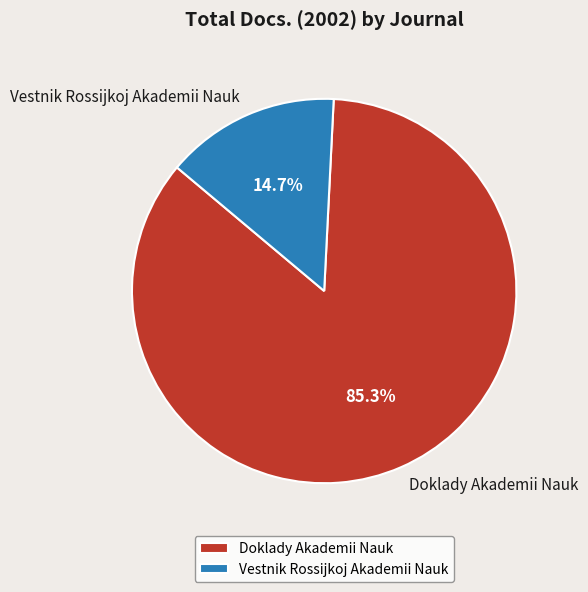

To the nearest percent, what portion does Doklady Akademii Nauk represent?

85%